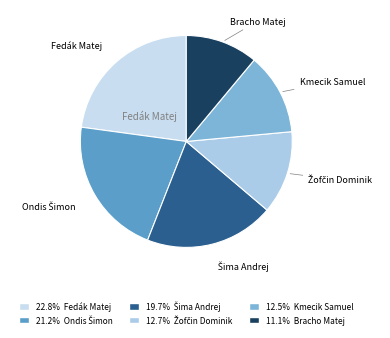

To the nearest percent, what is the difference between the largest and smallest slice percentages?

12%